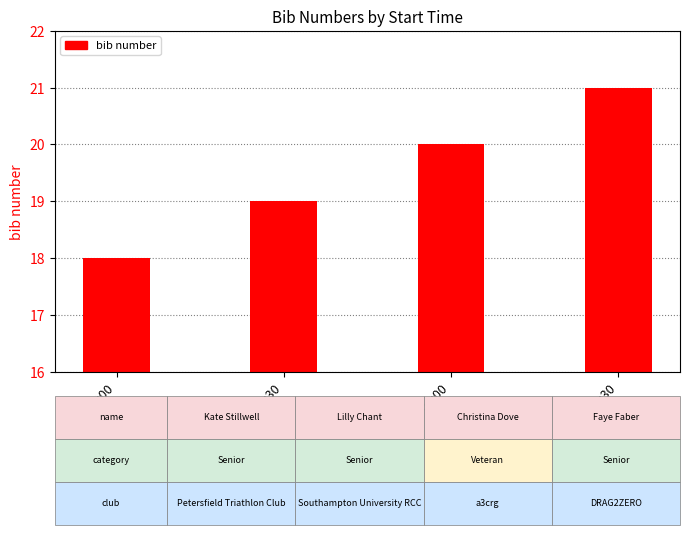

What is the difference between the second highest and minimum values?

2